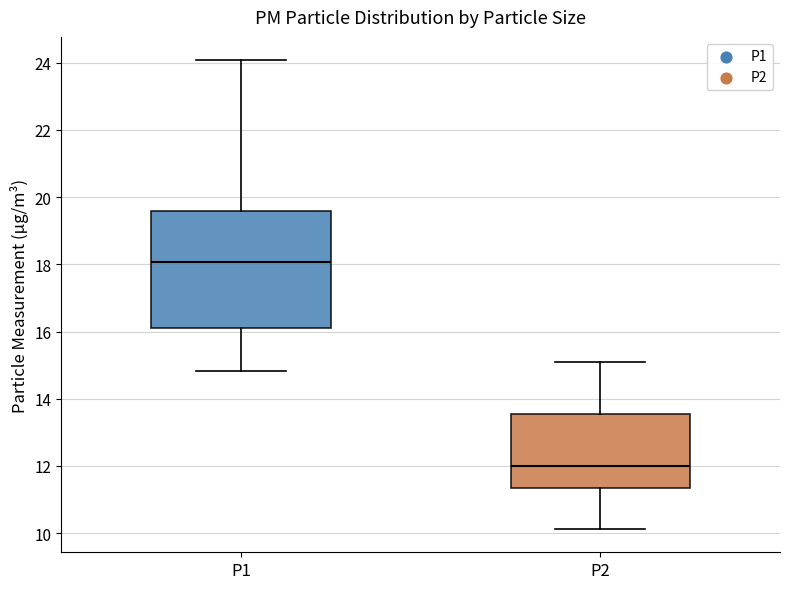

Comparing the boxes themselves (not the whiskers), which one is the tallest?

P1